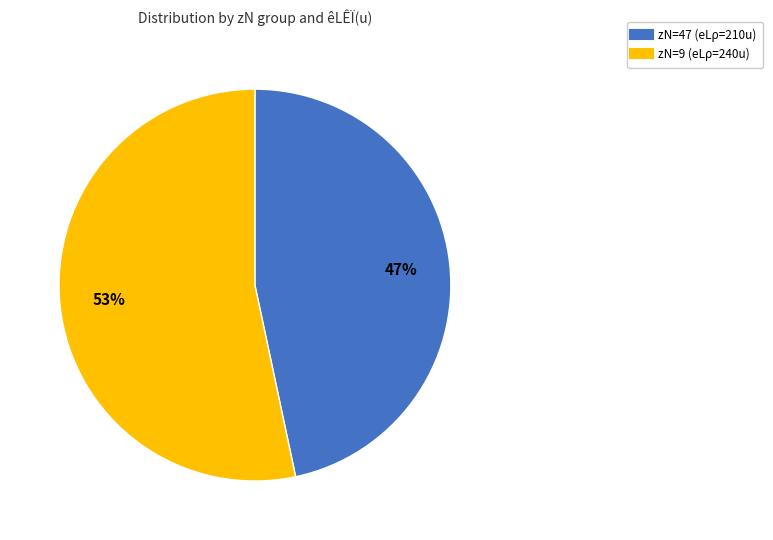

Does any single category account for the majority?

Yes